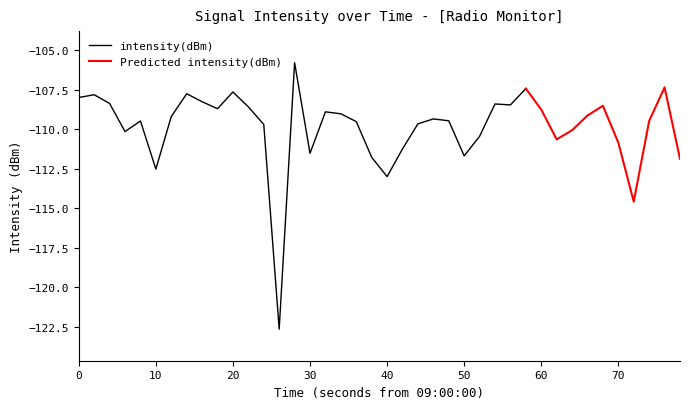

What is the value of the 8th point from the left?

-107.7